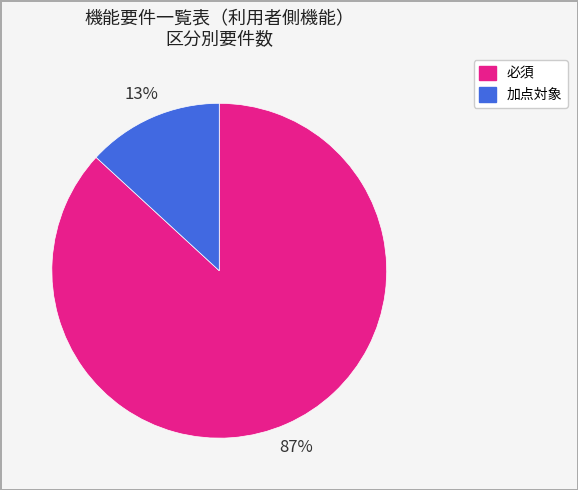

What is the majority slice?

必須